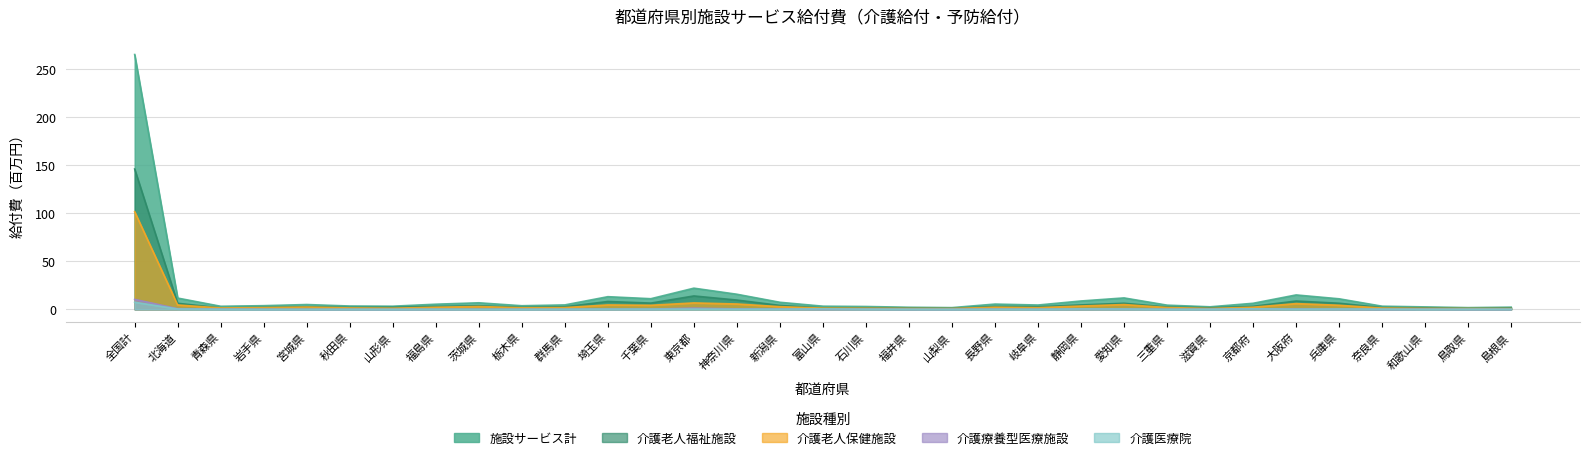

List the labels in order of 介護老人保健施設 value, largest first.

全国計, 東京都, 大阪府, 神奈川県, 愛知県, 埼玉県, 北海道, 兵庫県, 千葉県, 静岡県, 茨城県, 新潟県, 宮城県, 長野県, 京都府, 福島県, 三重県, 群馬県, 岩手県, 岐阜県, 栃木県, 秋田県, 青森県, 奈良県, 富山県, 山形県, 石川県, 和歌山県, 滋賀県, 福井県, 鳥取県, 山梨県, 島根県